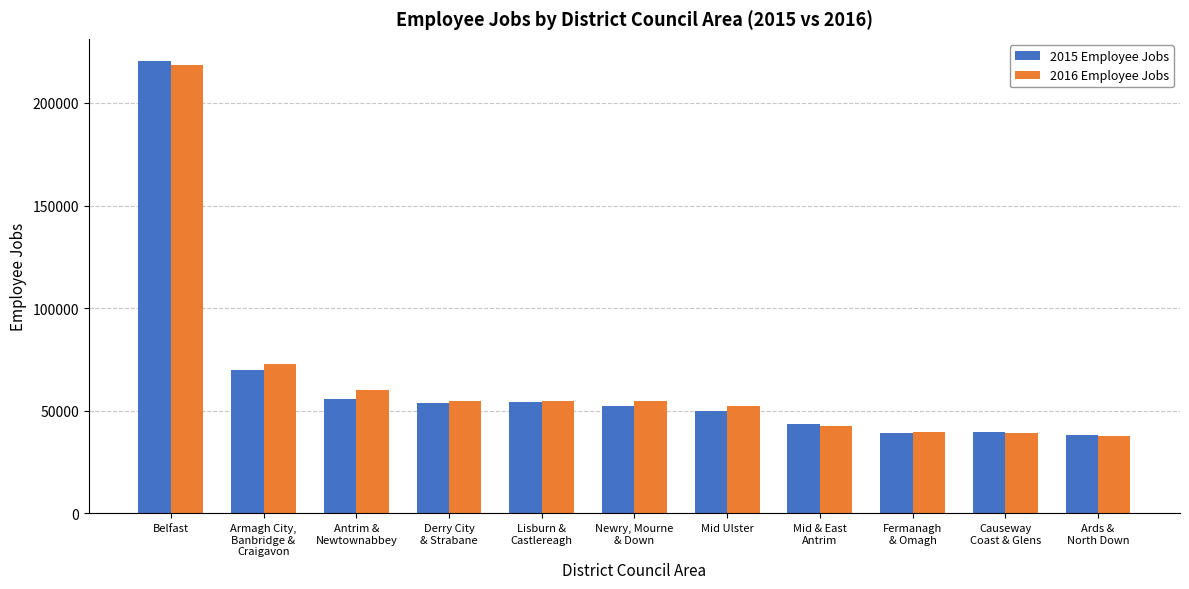

What is the value of the 2016 Employee Jobs bar at the 7th from the left?

52372.3